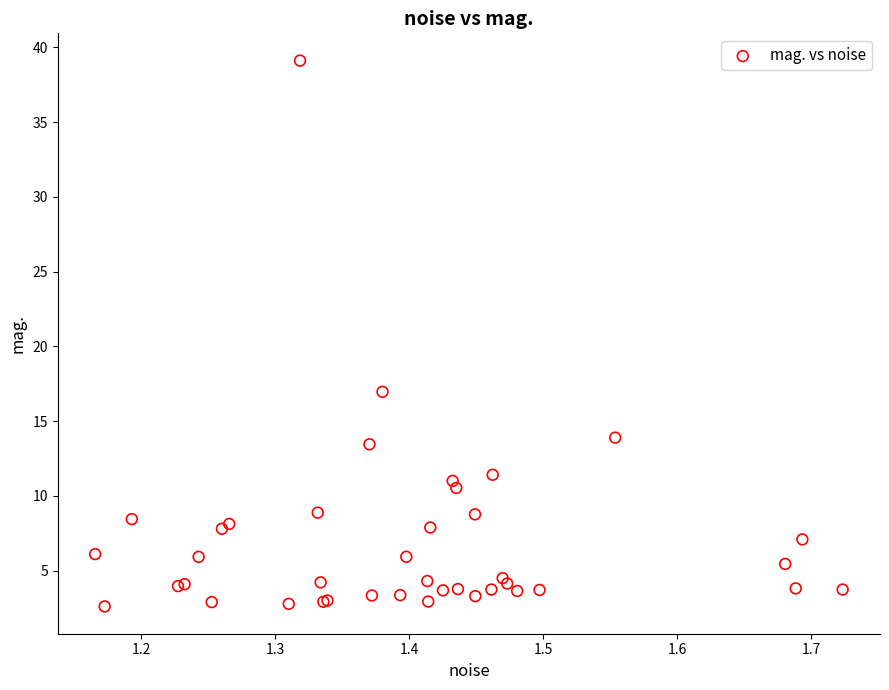

What Y value in the scatter plot is closest to 20?

17.0